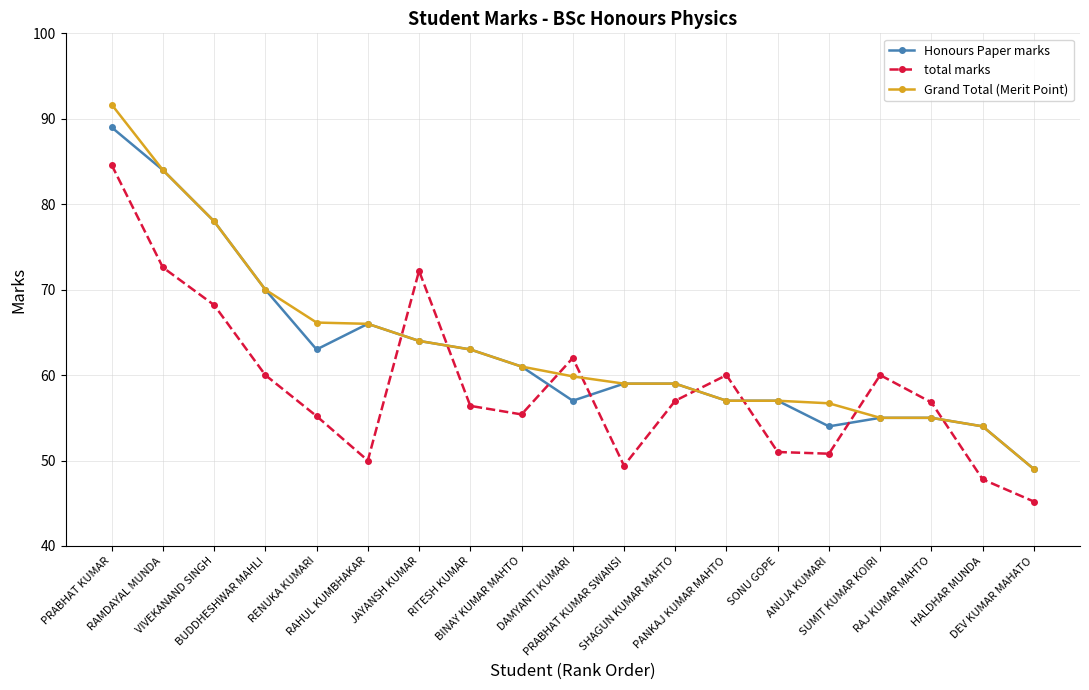

Count the number of data series in this chart.

3